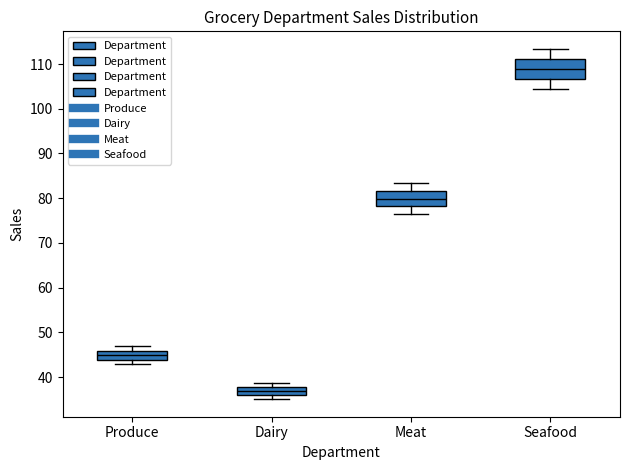

Reading left to right, transcribe this box plot: for each box, give where its median line is, the range the box spans, and where its two whiskers end, as read against the y-axis. The values are not printed on the chart, so give them approximately, as read against the axis.

Produce: median 45, box 44 to 46, whiskers 43 to 47
Dairy: median 37, box 36 to 38, whiskers 35 to 39
Meat: median 80, box 78 to 82, whiskers 76 to 83
Seafood: median 109, box 107 to 111, whiskers 104 to 113